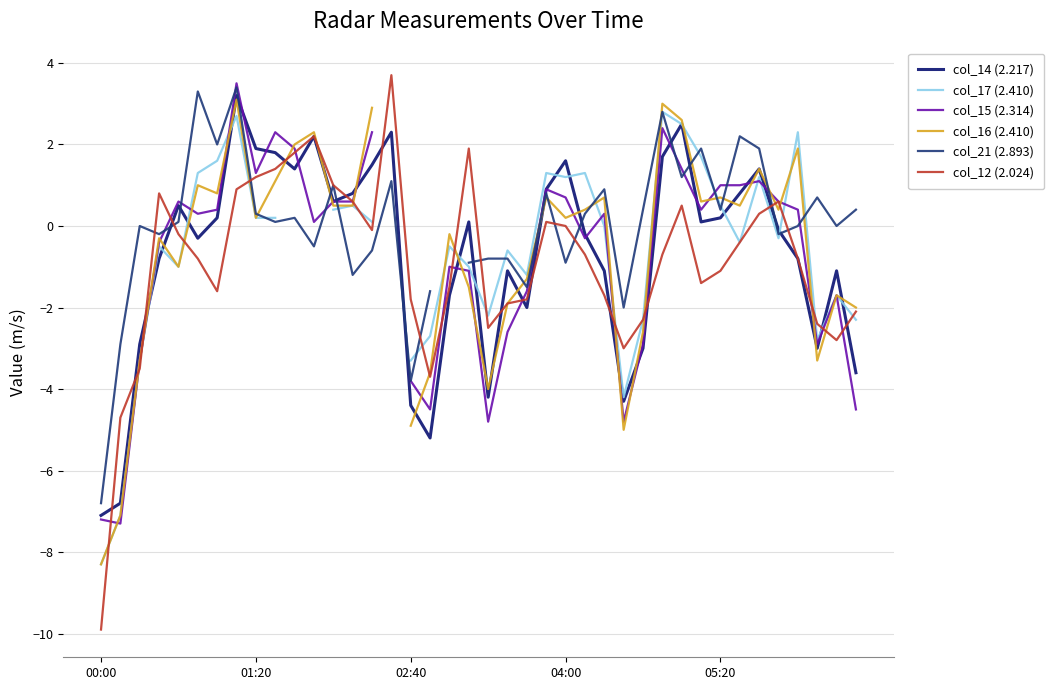

At how many categories does at least one series exceed -4?

39